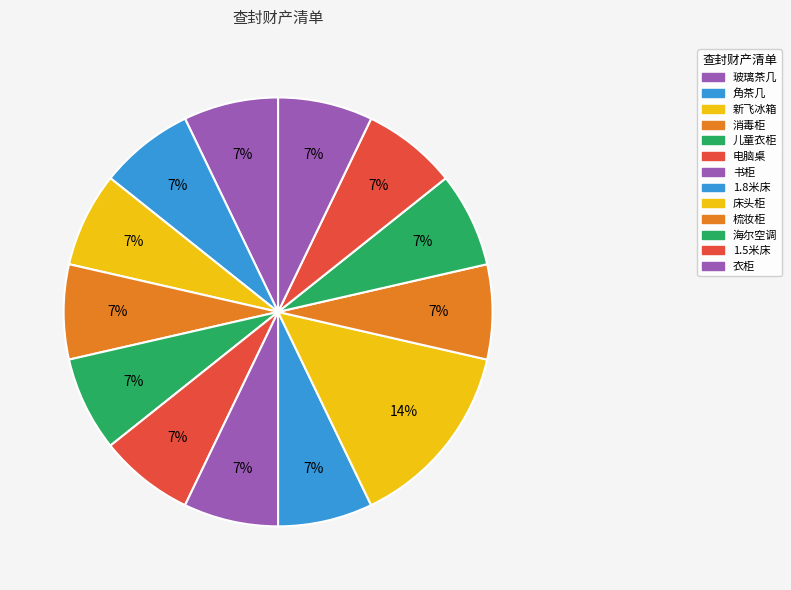

Does 电脑桌 represent more than half of the total?

No